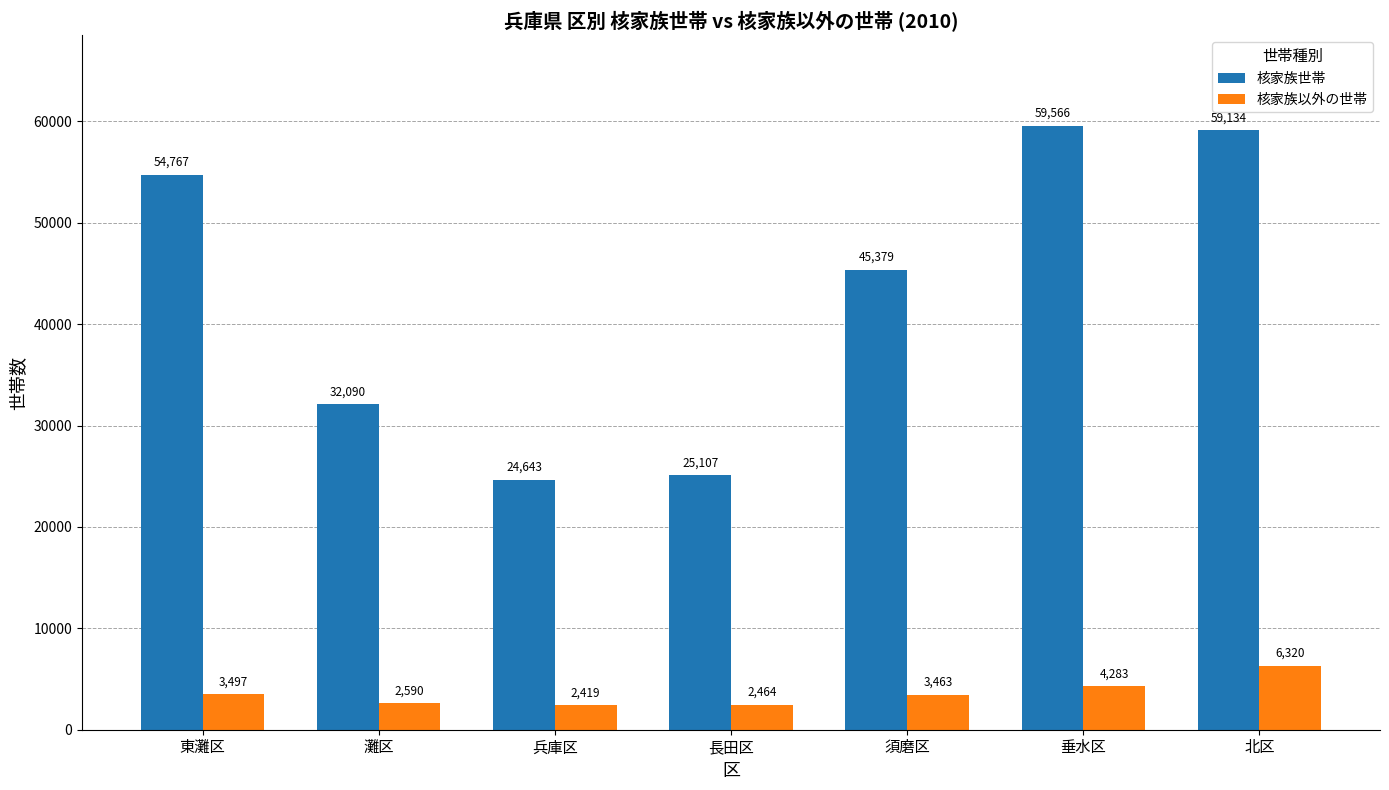

What are all the series names shown in the legend?

核家族世帯, 核家族以外の世帯